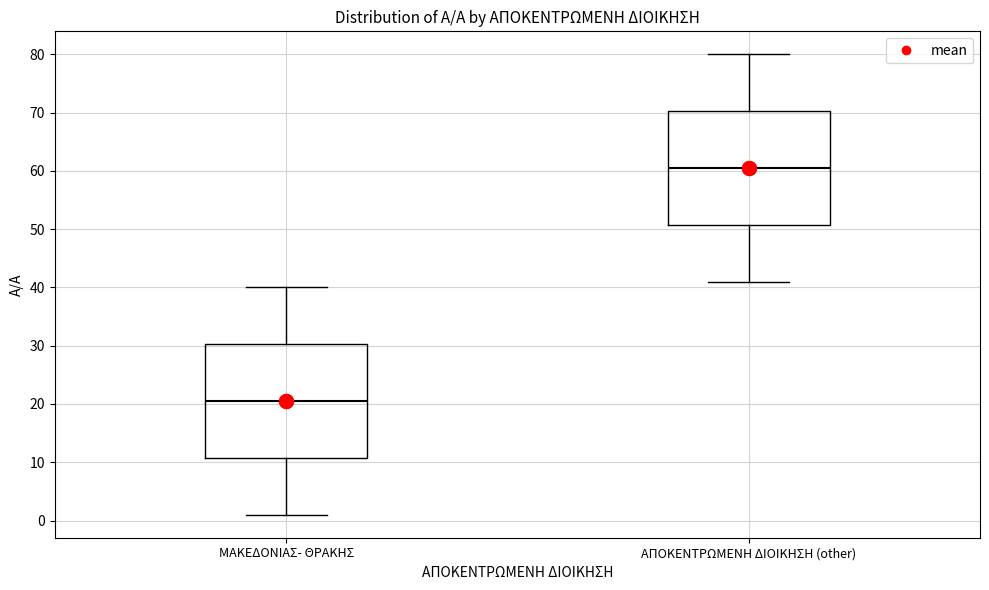

Reading left to right, read every box against the y-axis: the position of its median line, the range the box covers, and the ends of its whiskers. The values are not printed on the chart, so give them approximately, as read against the axis.

ΜΑΚΕΔΟΝΙΑΣ- ΘΡΑΚΗΣ: median 21, box 11 to 30, whiskers 1 to 40
ΑΠΟΚΕΝΤΡΩΜΕΝΗ ΔΙΟΙΚΗΣΗ (other): median 61, box 51 to 70, whiskers 41 to 80